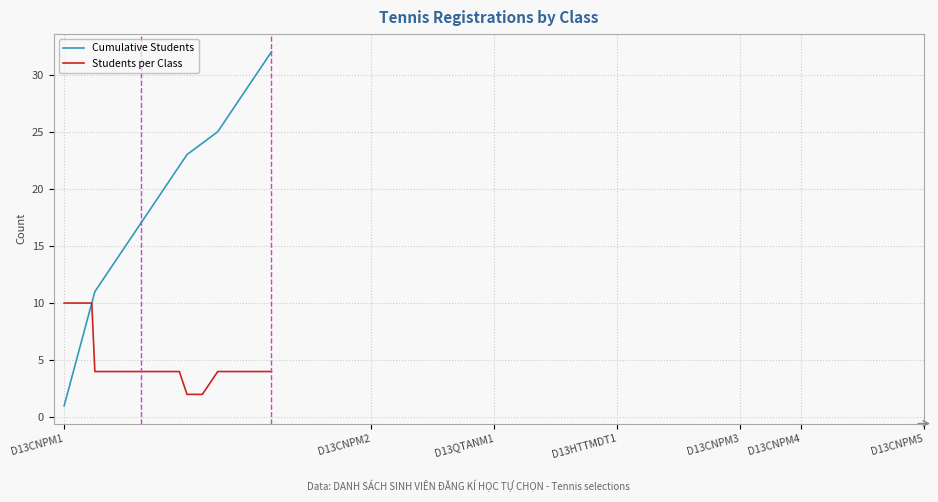

List the series in order of their overall mean, highest first.

Cumulative Students, Students per Class